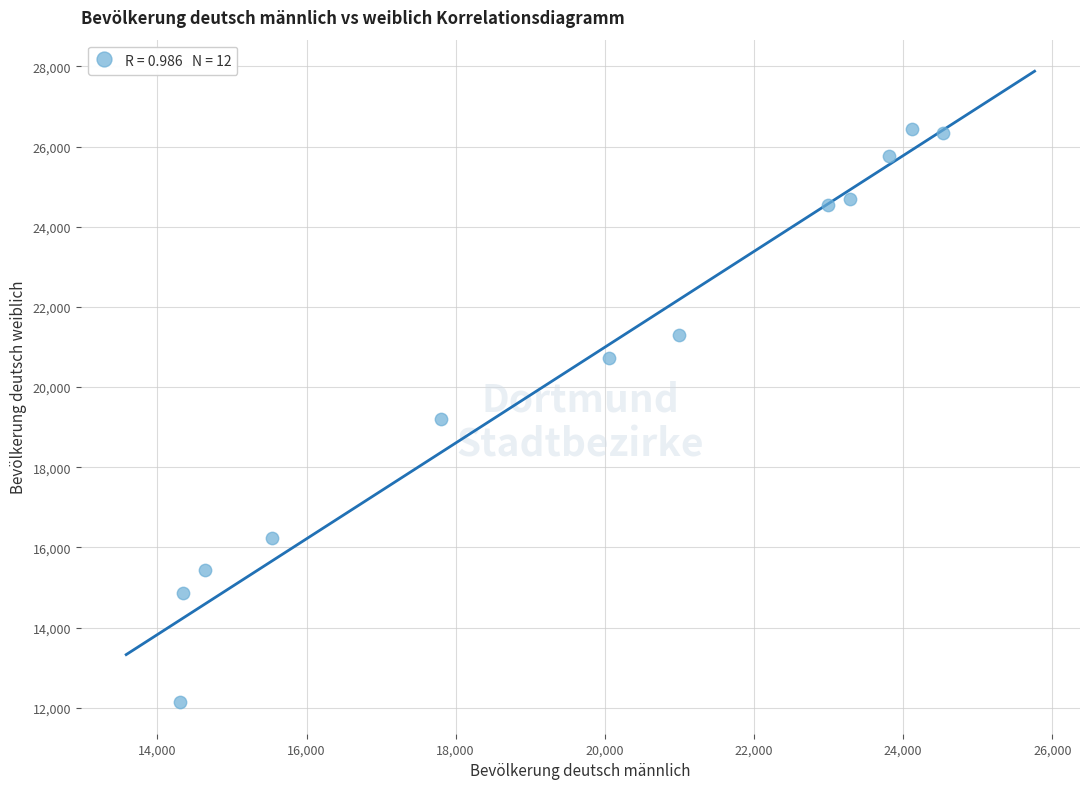

What is the average Y value?

20639